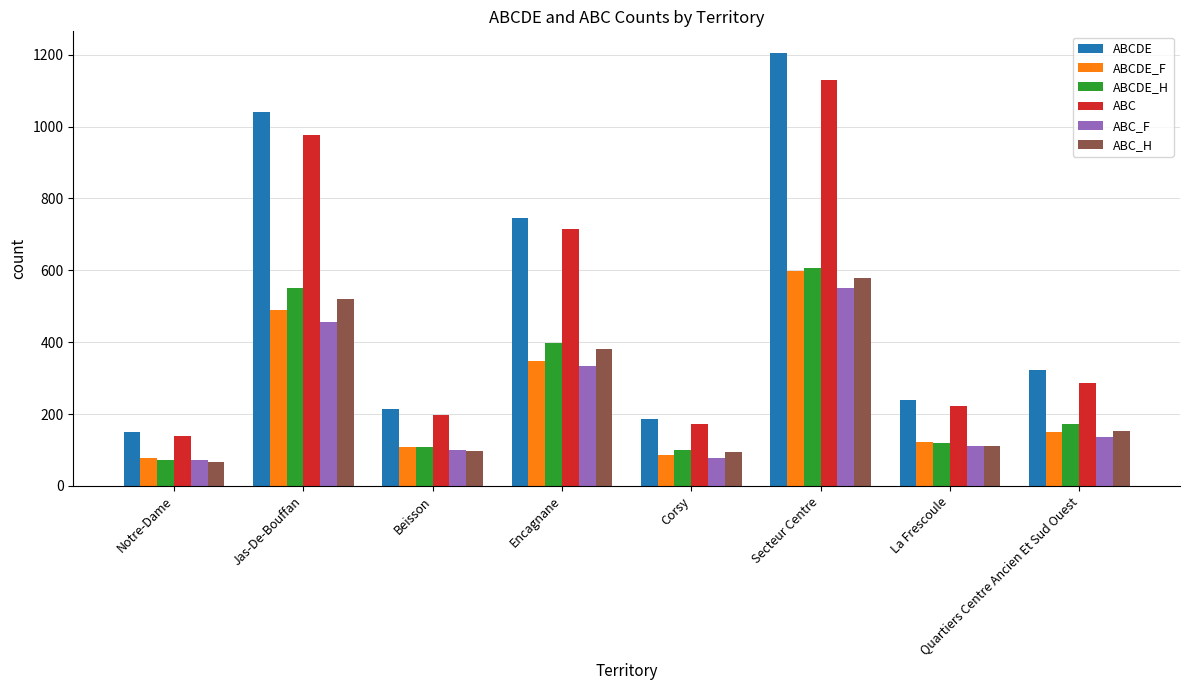

Is the value of ABC at Quartiers Centre Ancien Et Sud Ouest greater than the value of ABCDE_H at Quartiers Centre Ancien Et Sud Ouest?

Yes